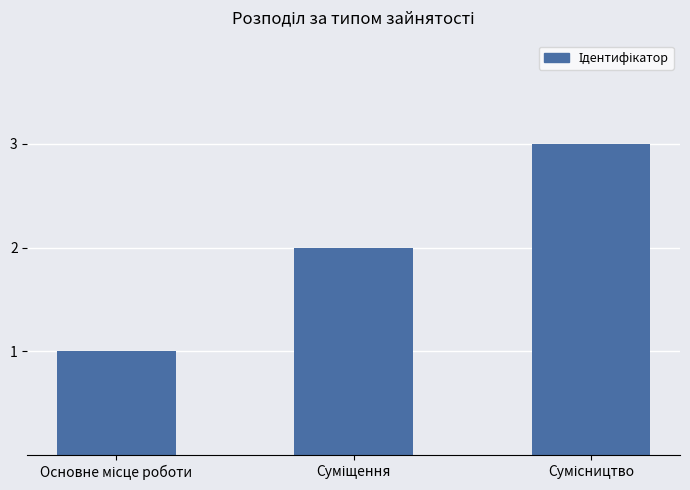

What is the sum of all values?

6